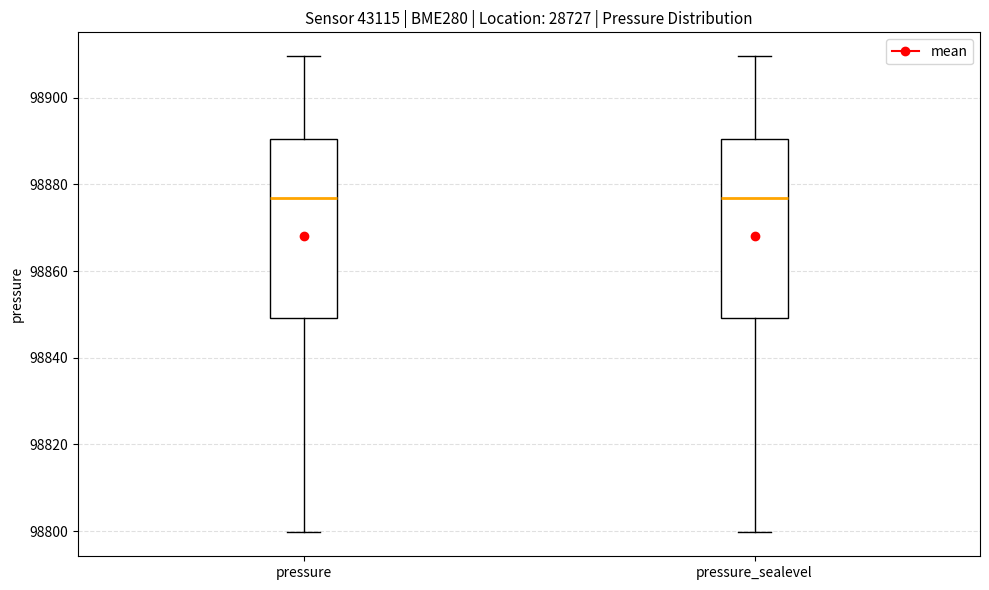

Where does the upper whisker of the box for pressure end on the y-axis? The values are not printed on the chart, so give them approximately, as read against the axis.

98910